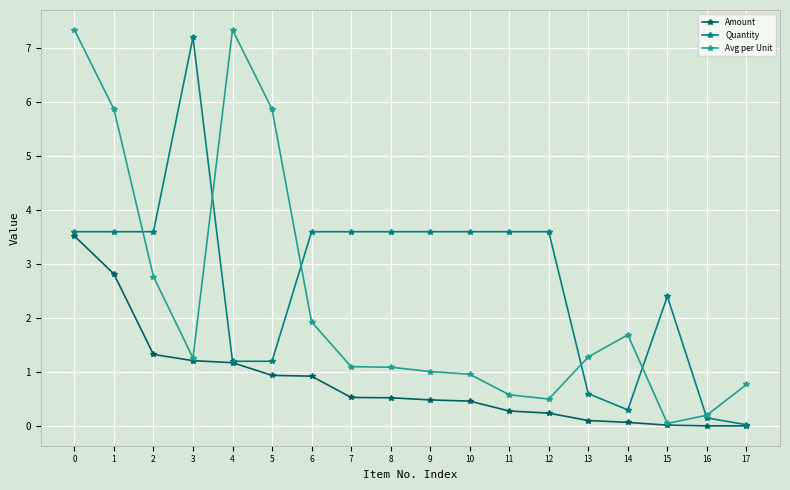

What is the spread (max minus min) of values at 11?

3.3